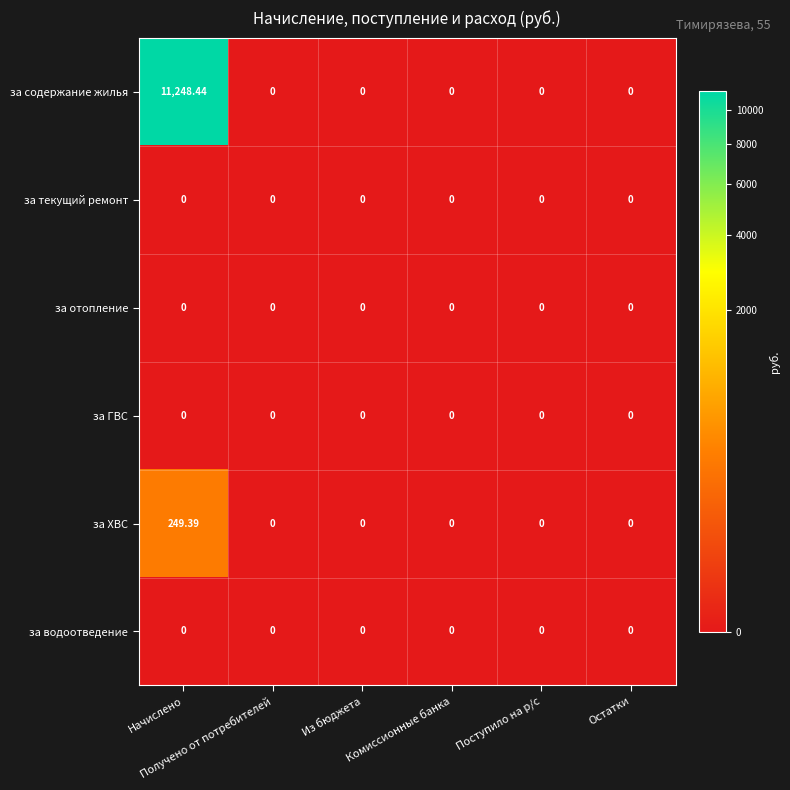

Which series has the largest total across all categories?

за содержание жилья